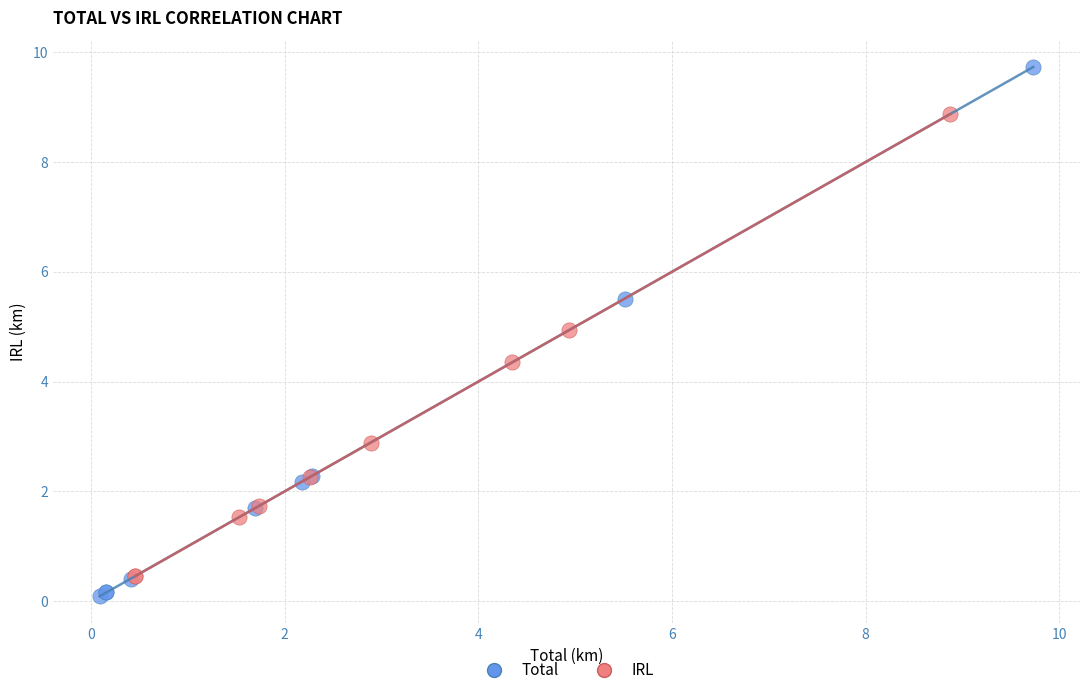

Which series has the largest Y range (max minus min)?

Total